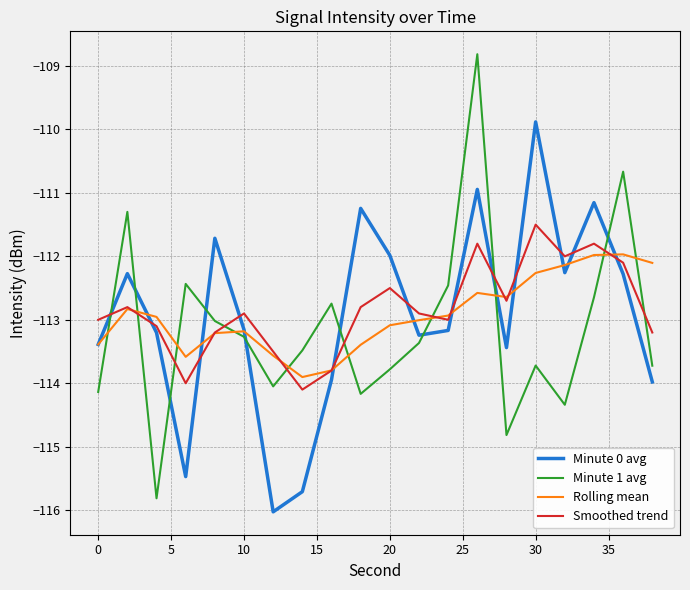

What is the smallest value displayed?

-116.0